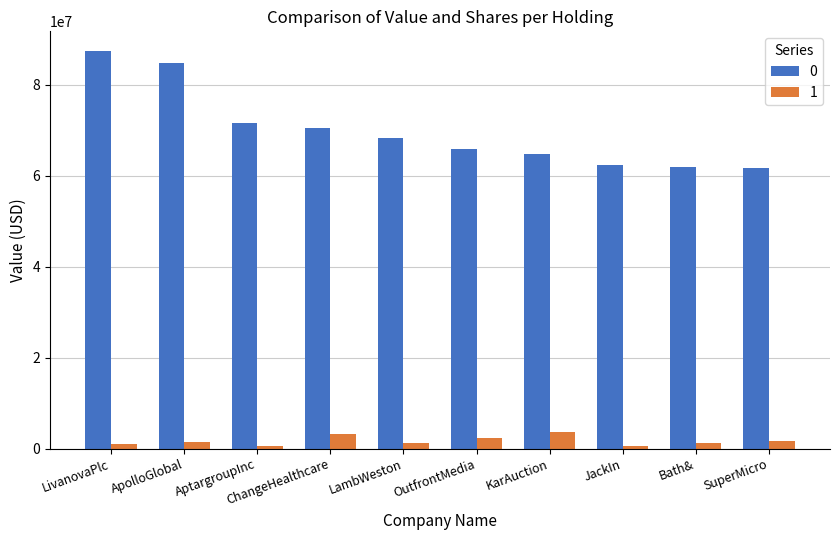

What is the value of the 0 bar at the 4th from the left?

70535000